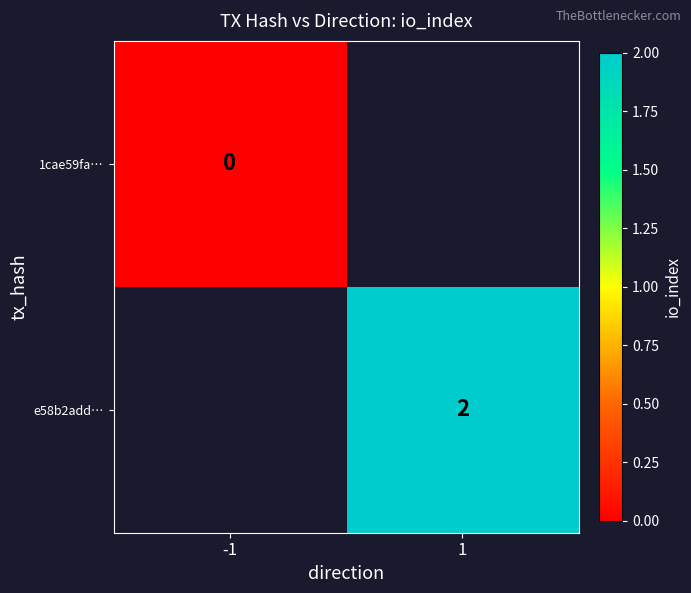

Which label corresponds to the largest value in the chart?

1